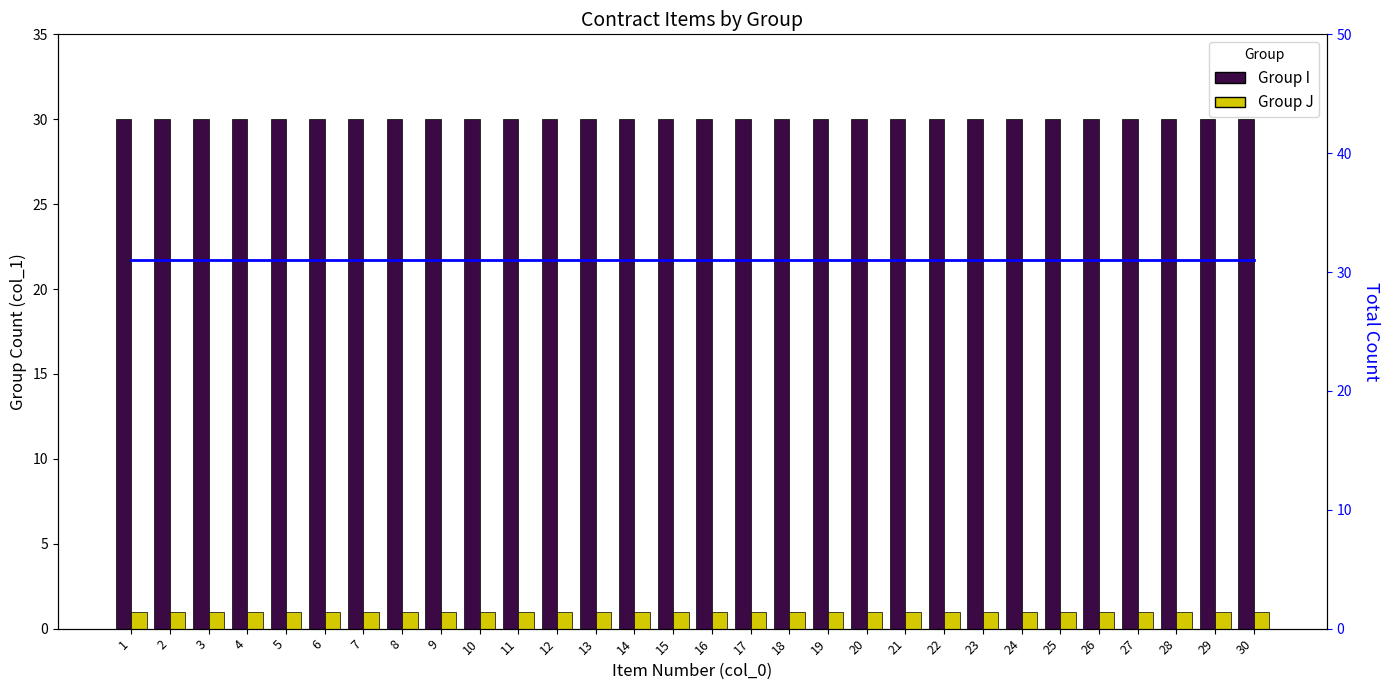

Which series has the widest spread of values?

Group I